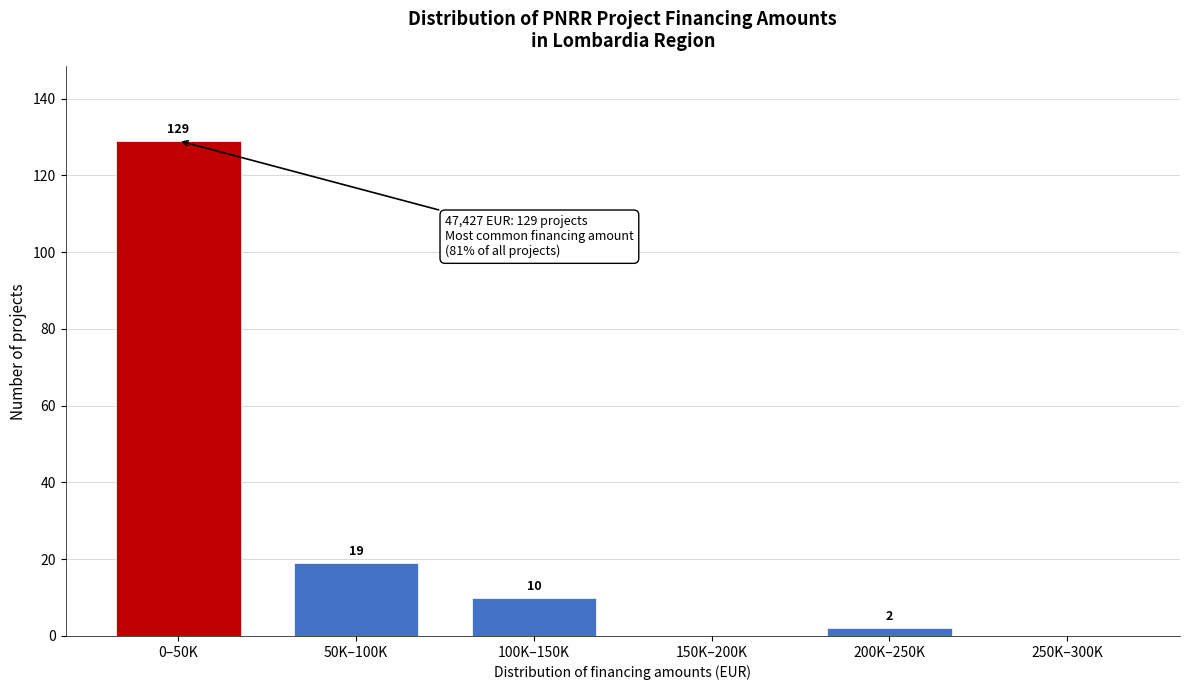

Reading right to left, what are all the values shown in this chart?

250K–300K=0	200K–250K=2	150K–200K=0	100K–150K=10	50K–100K=19	0–50K=129